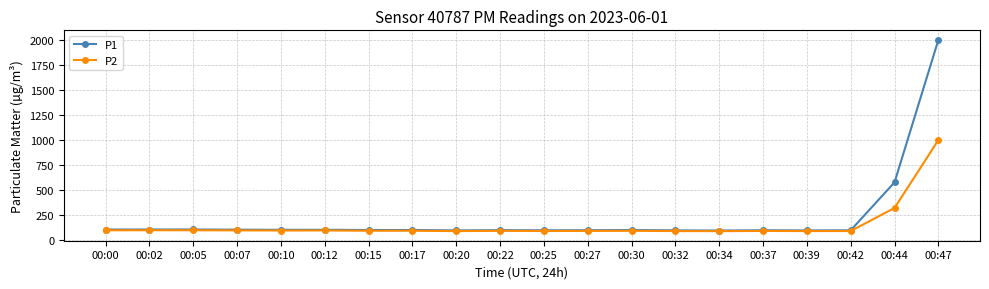

What is the maximum value for P1?

1999.9